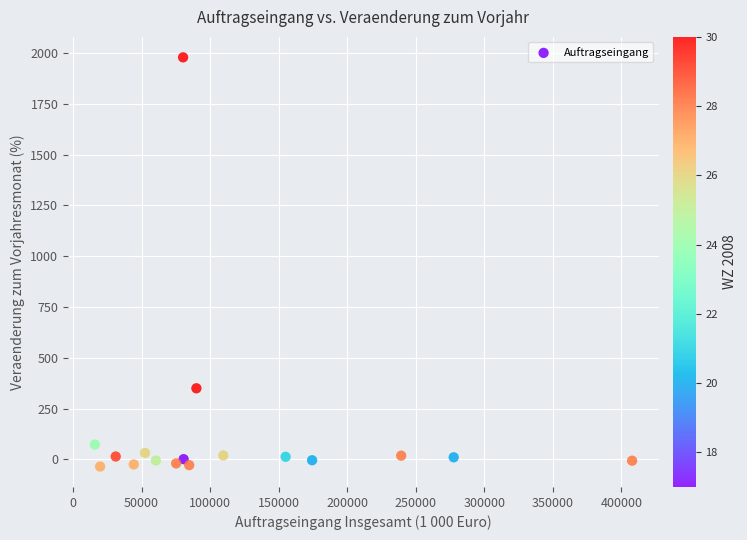

What Y value in the scatter plot is closest to 971?

349.7